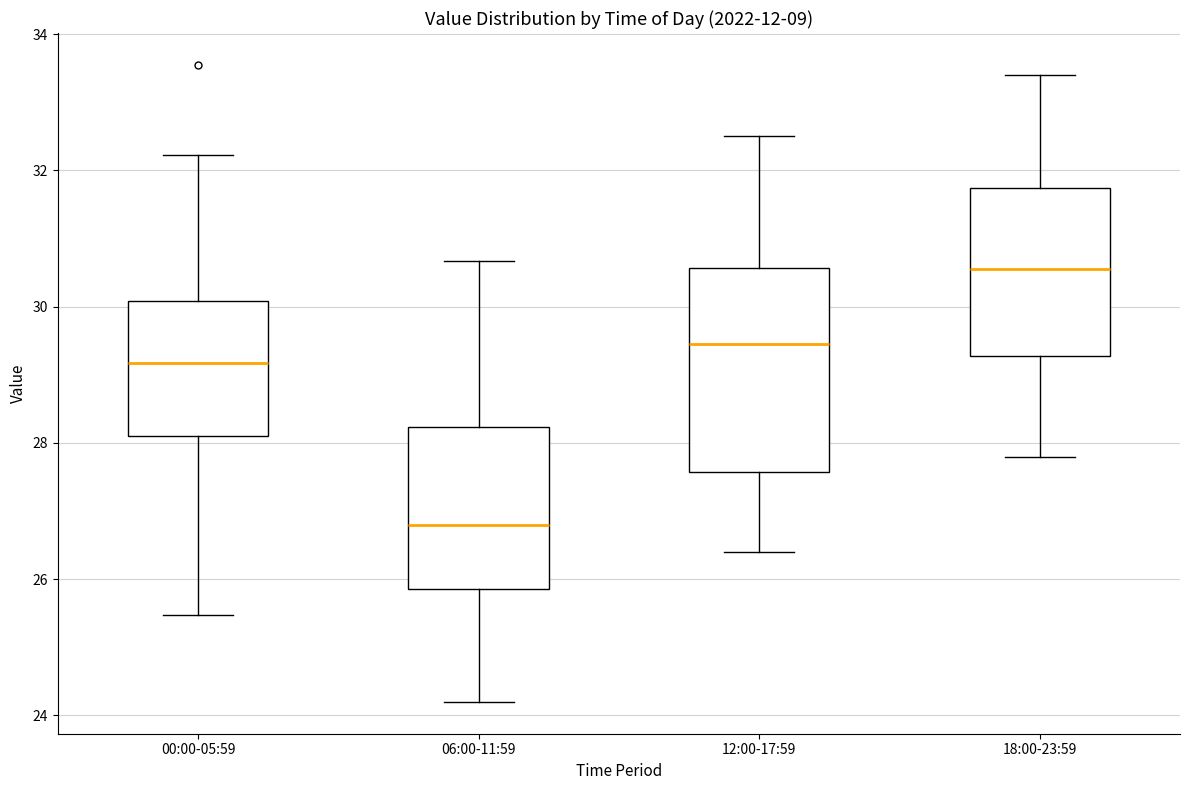

Which box has the highest median line?

18:00-23:59